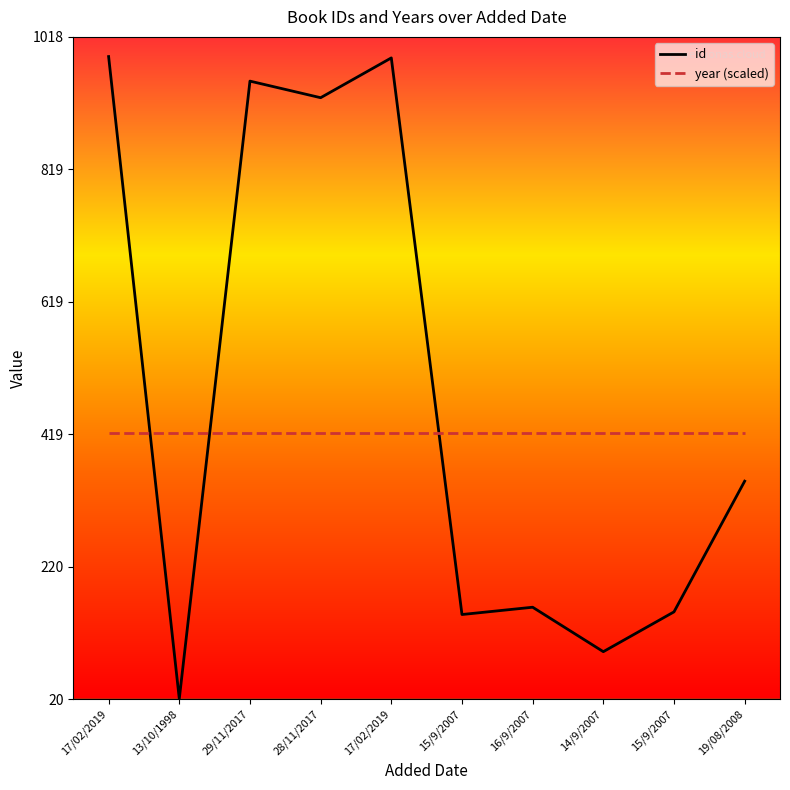

At which label does id first exceed 349?

17/02/2019